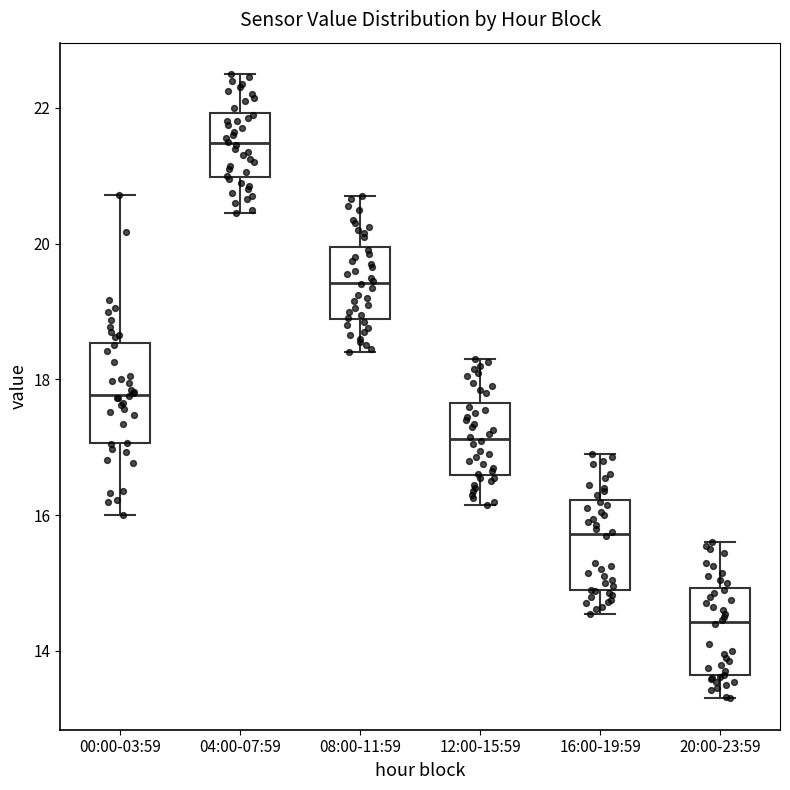

Which box's median line is the highest?

04:00-07:59